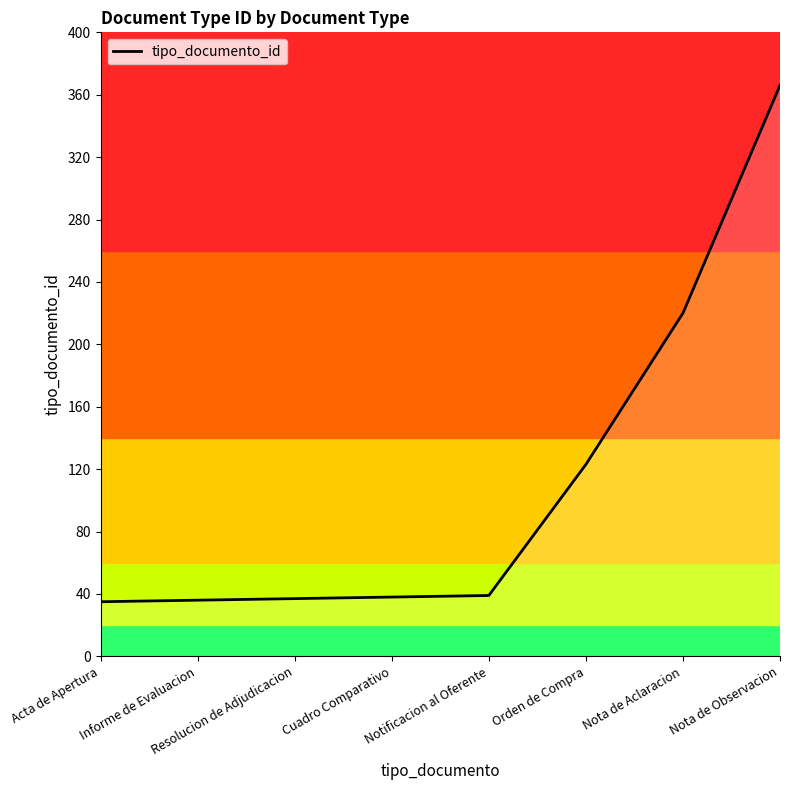

What is the smallest value displayed?

35